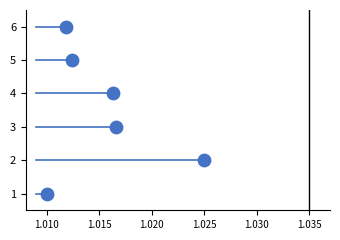

What is the average Y value?

4